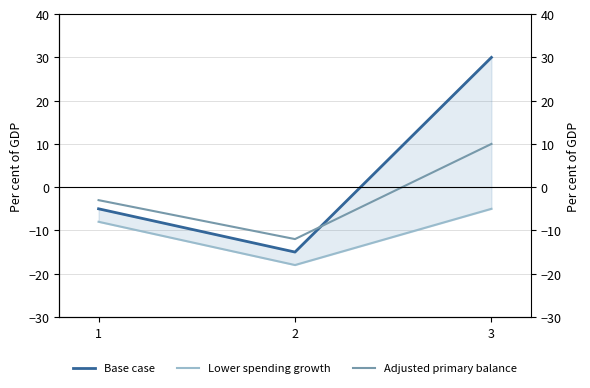

Rank the categories by Base case value from highest to lowest.

3, 1, 2